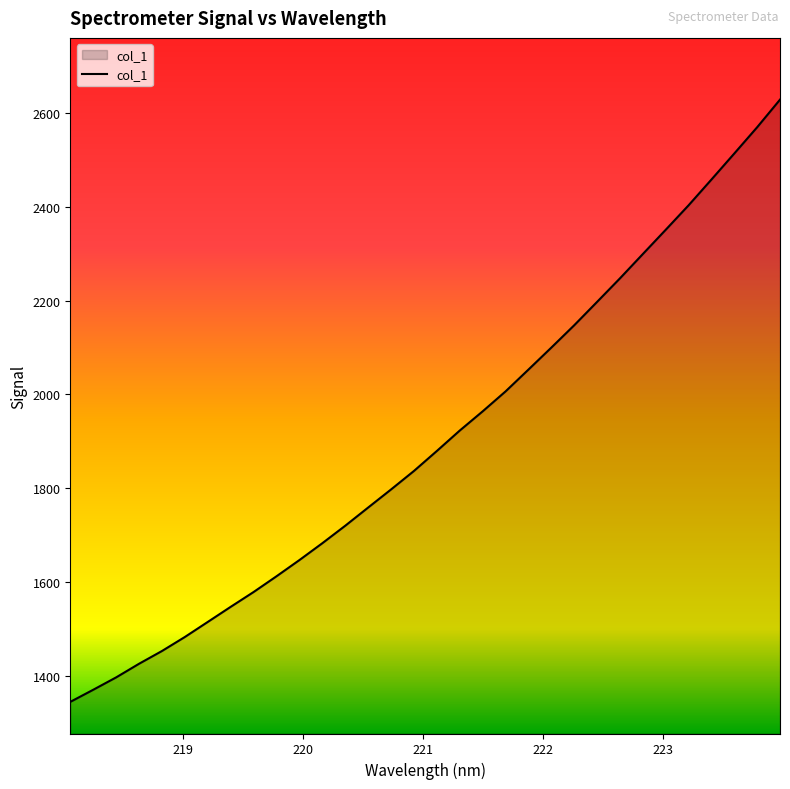

What is the minimum value shown in the chart?

1345.8